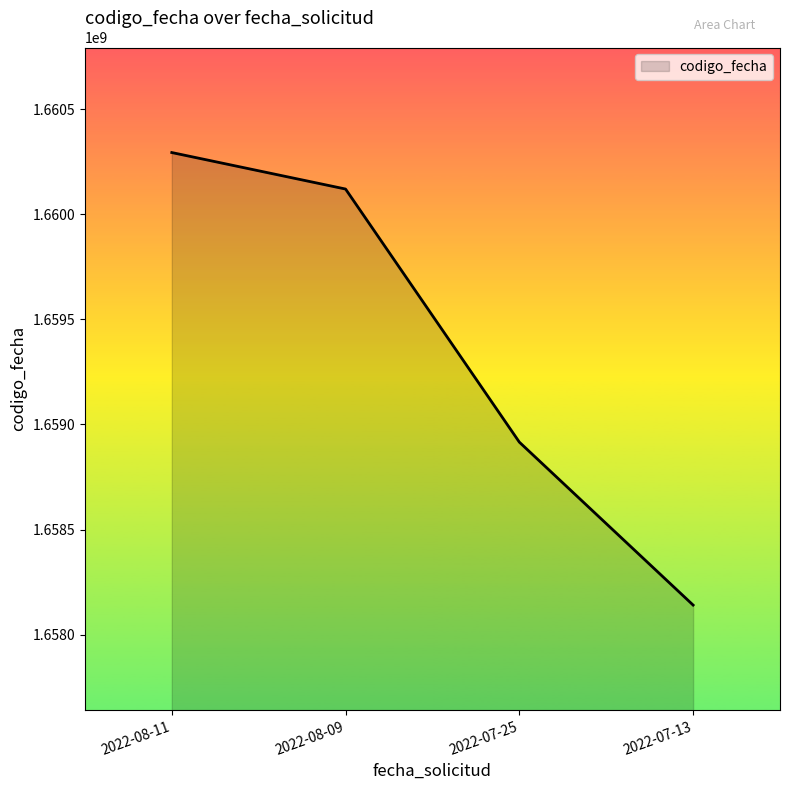

What is the smallest value displayed?

1658140385